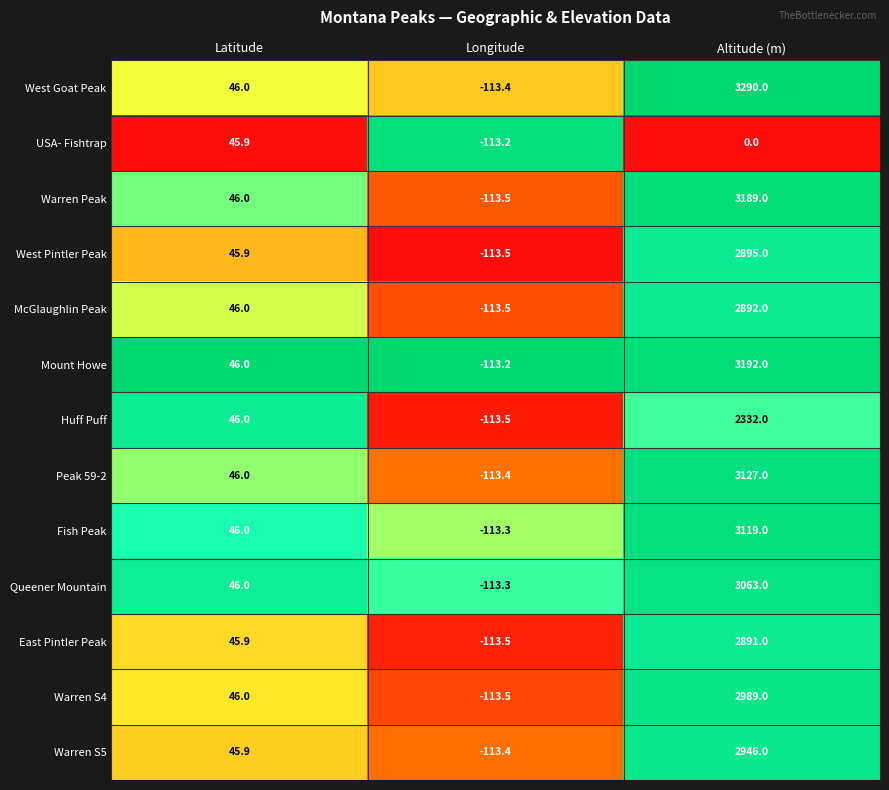

What is the total value across all series at Latitude?

597.6